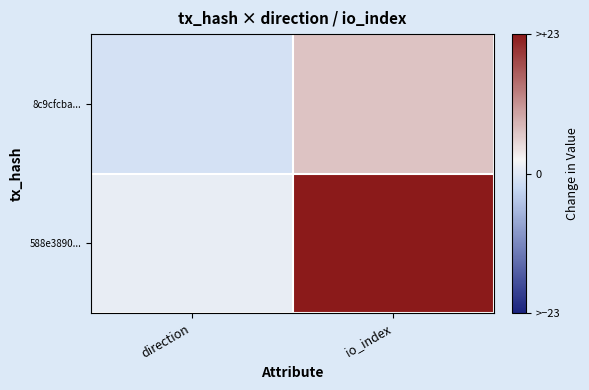

How many data points does each series have?

2